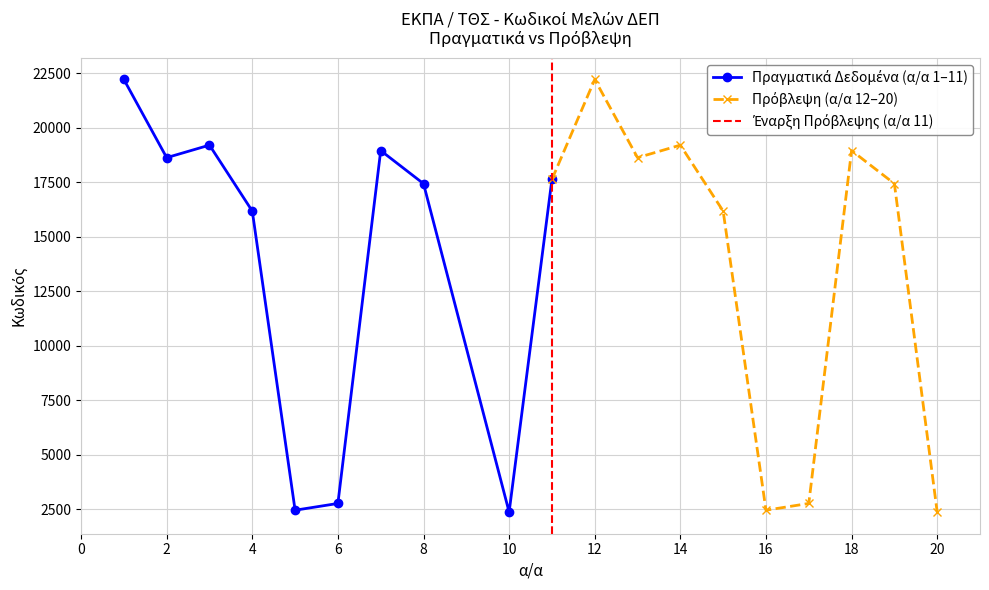

Where is the data nearest to the value 12297?

4